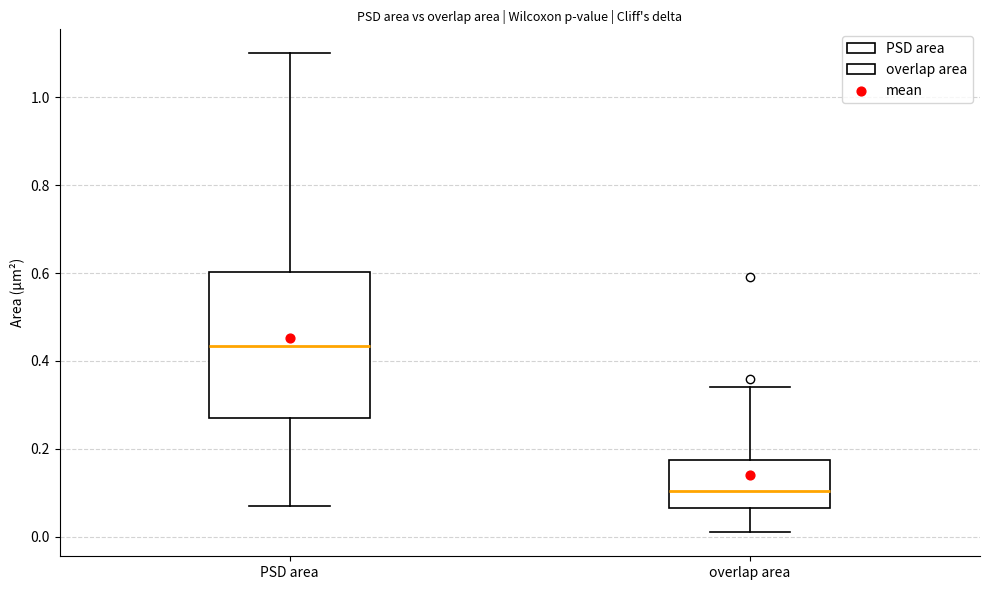

Where does the lower whisker of the box for PSD area end on the y-axis? The values are not printed on the chart, so give them approximately, as read against the axis.

0.08